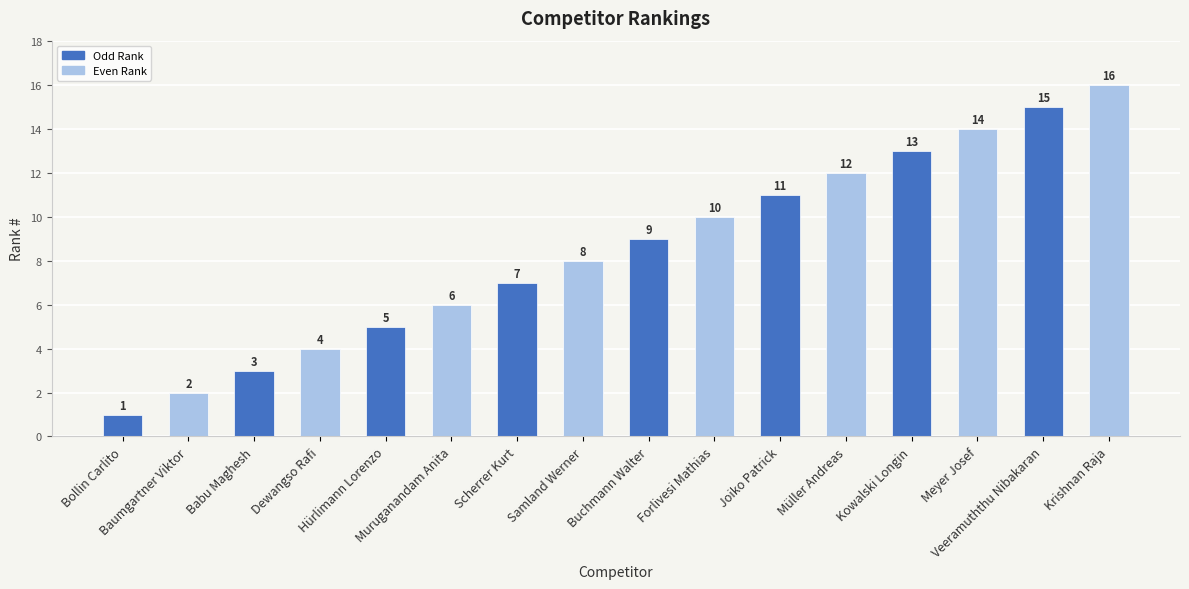

What is the label of the 7th bar from the left?

Scherrer Kurt